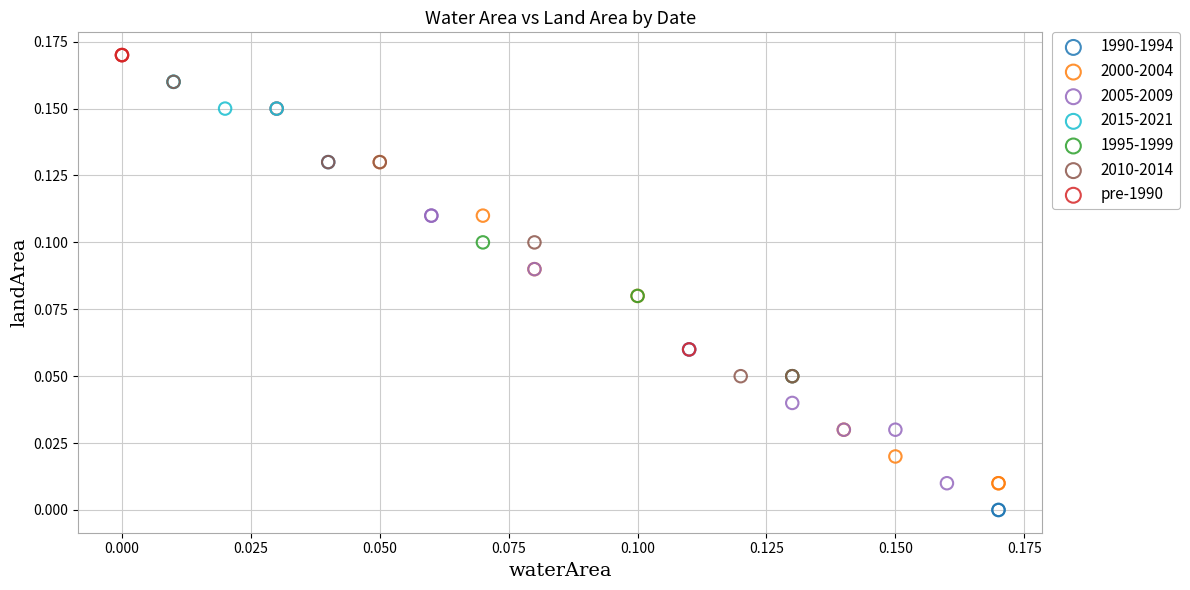

Which series reaches the maximum Y coordinate?

pre-1990